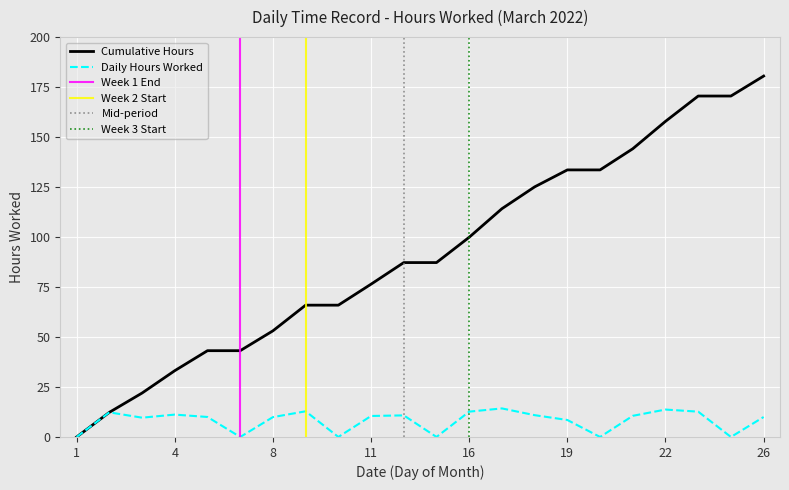

True or false: Cumulative Hours has a value of 79.6 at 19.

False